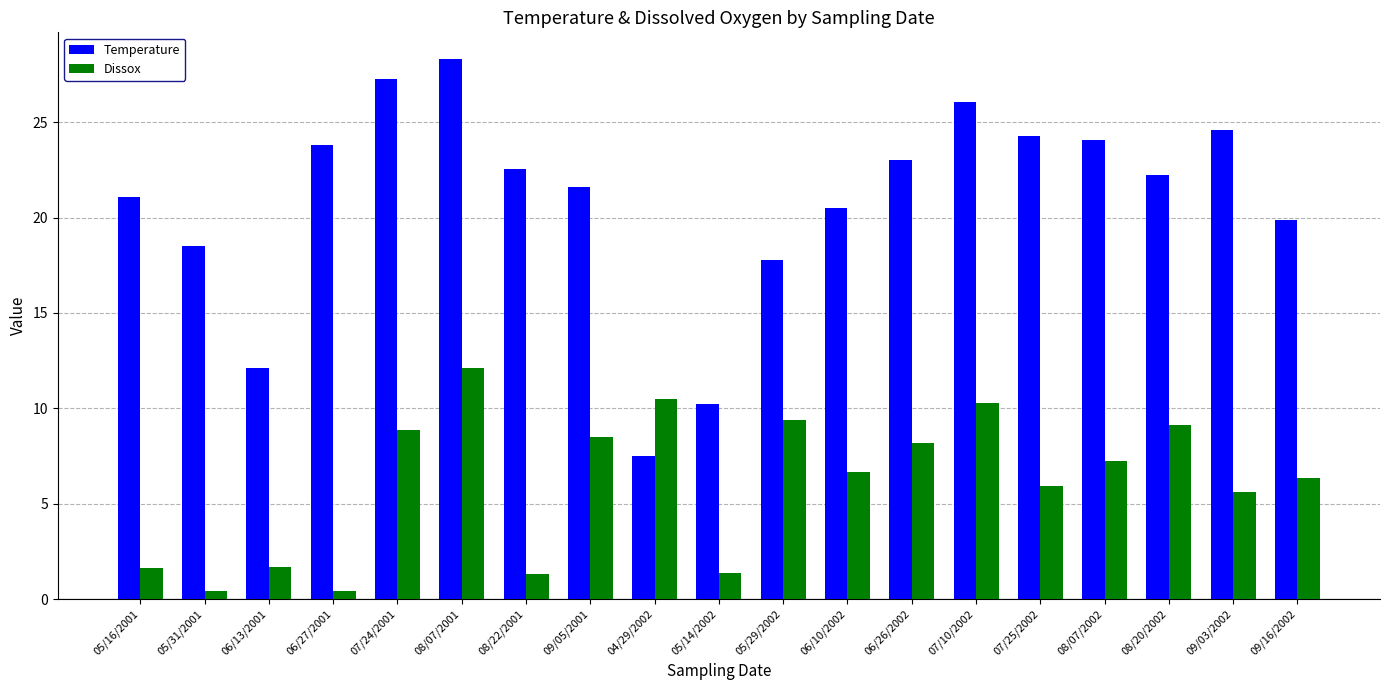

Between 05/14/2002 and 09/16/2002, which series saw the biggest shift?

Temperature